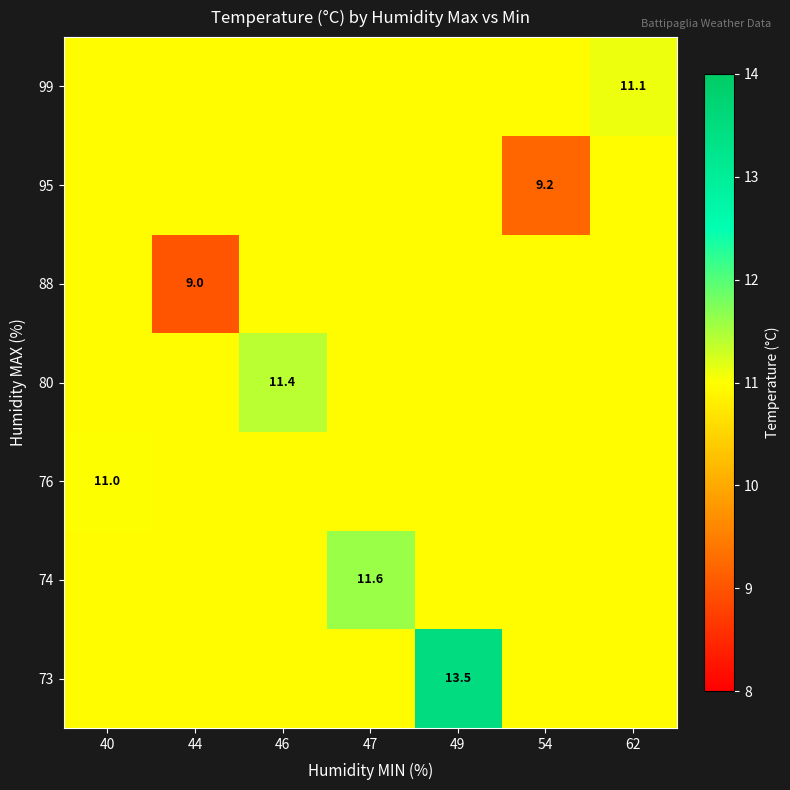

What is the approximate value of 74 at 49?

11.0